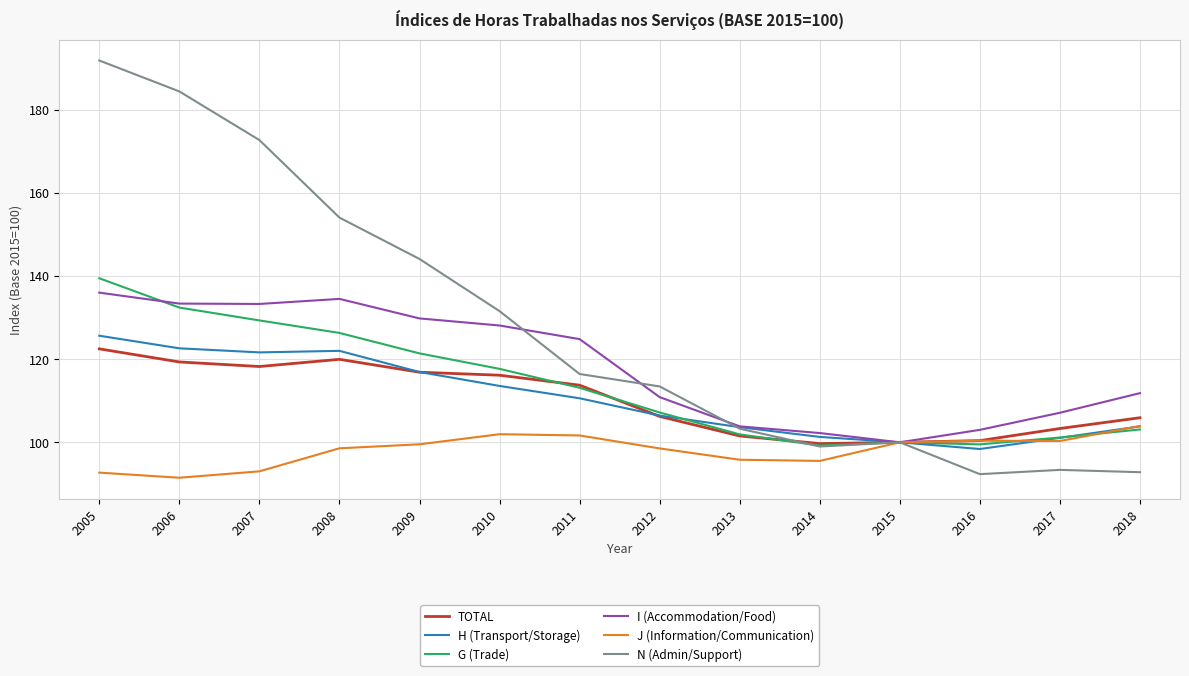

What is the lowest value of the N (Admin/Support) series?

92.3